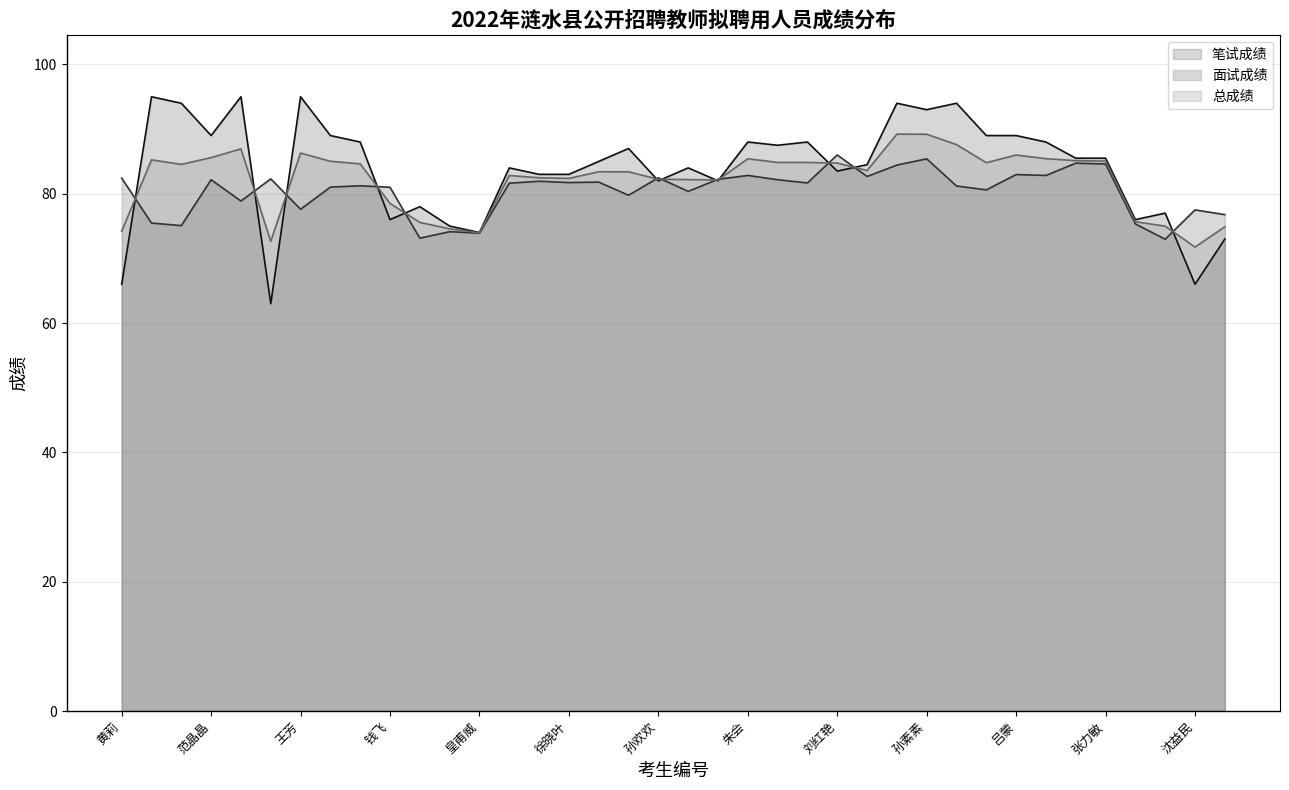

At how many categories does at least one series exceed 75?

36